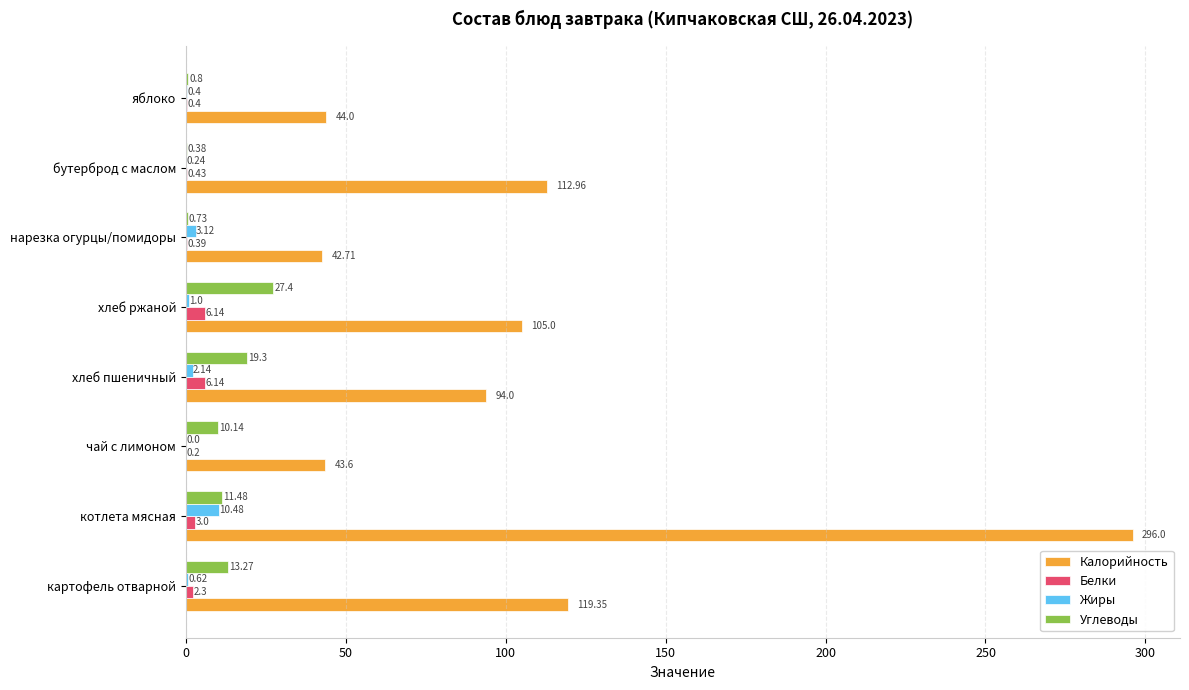

At which label is Жиры closest to 5?

нарезка огурцы/помидоры